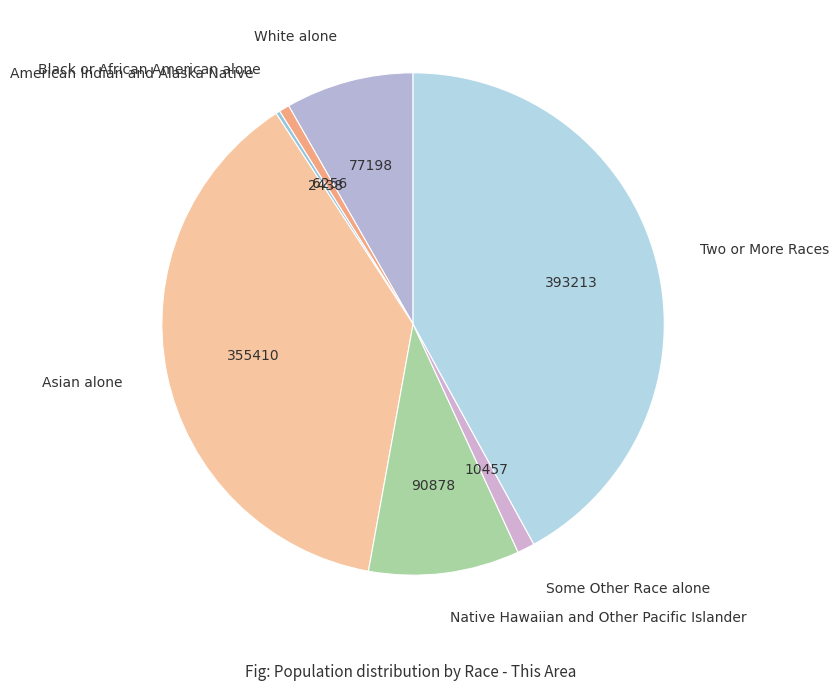

Does Some Other Race alone account for over 50% of the chart?

No